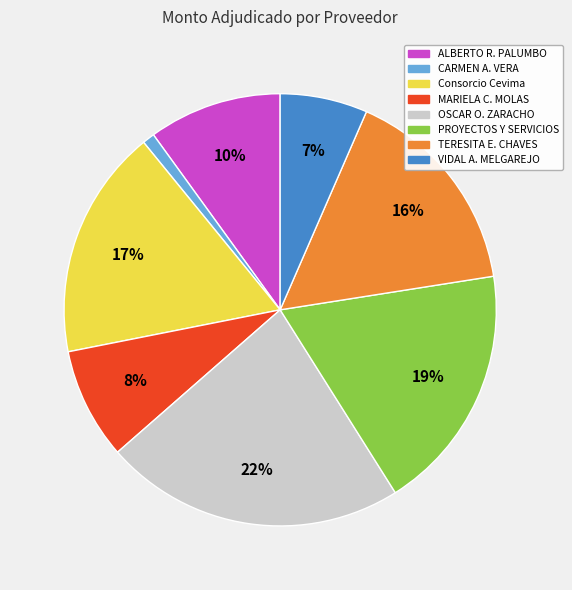

Is there a majority slice in this chart?

No